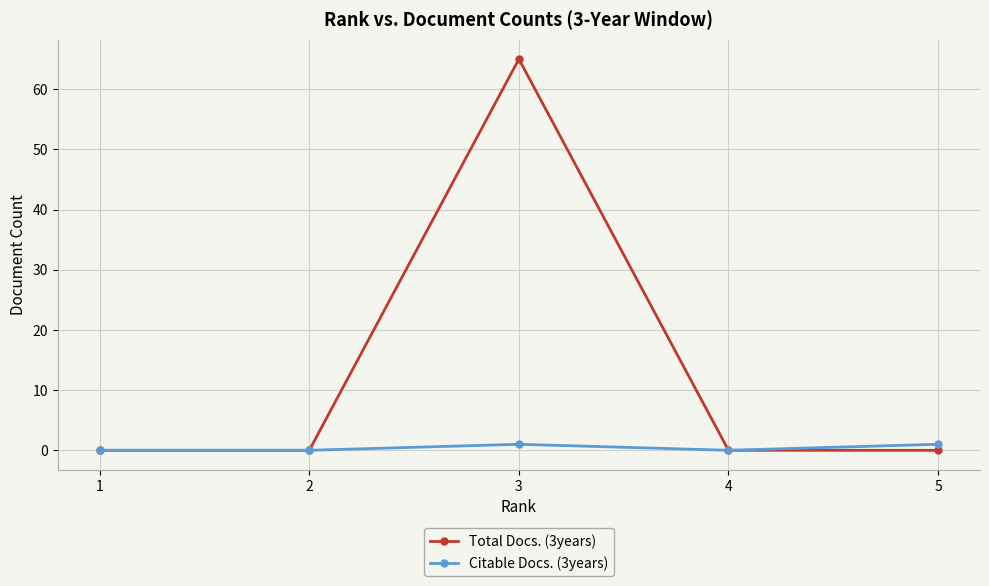

Which series has the largest total across all categories?

Total Docs. (3years)